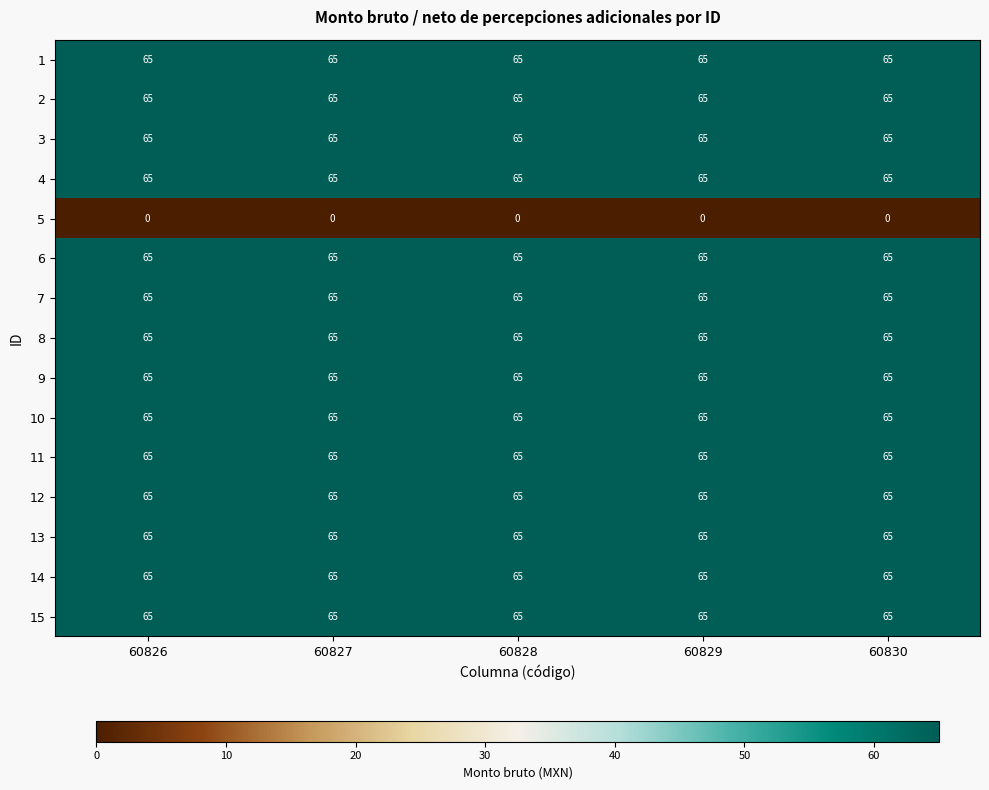

Read the 14 value at 60829.

65